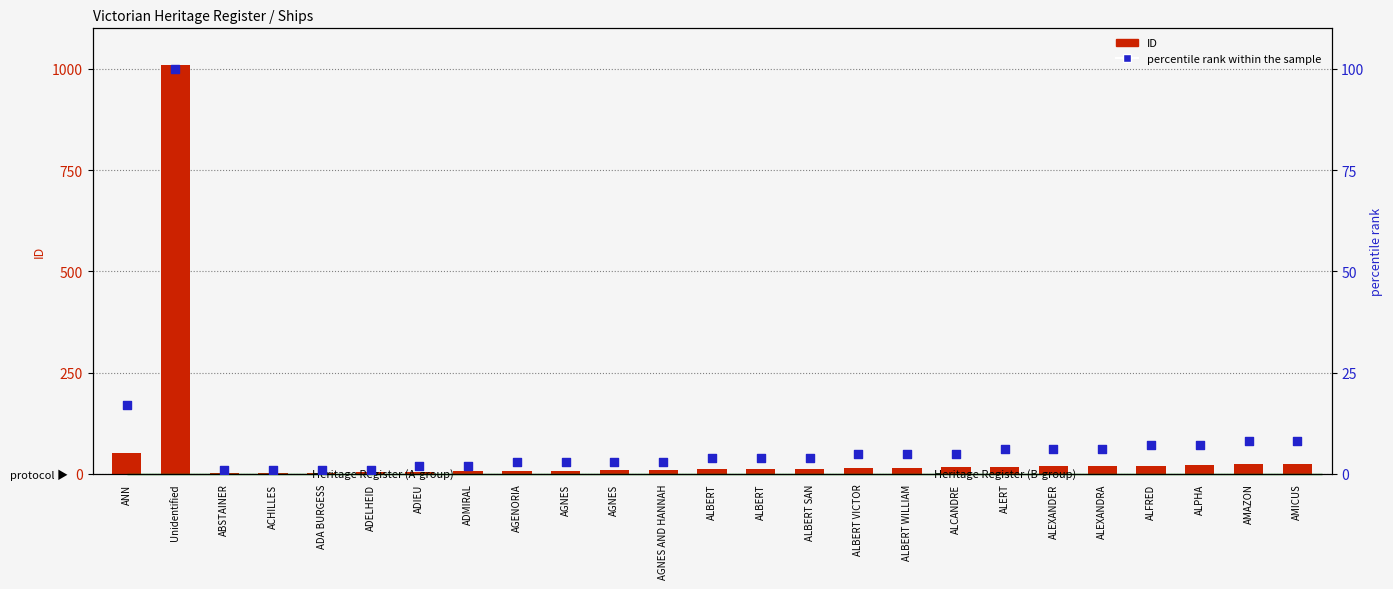

What is the total value across all series at ALPHA?

29